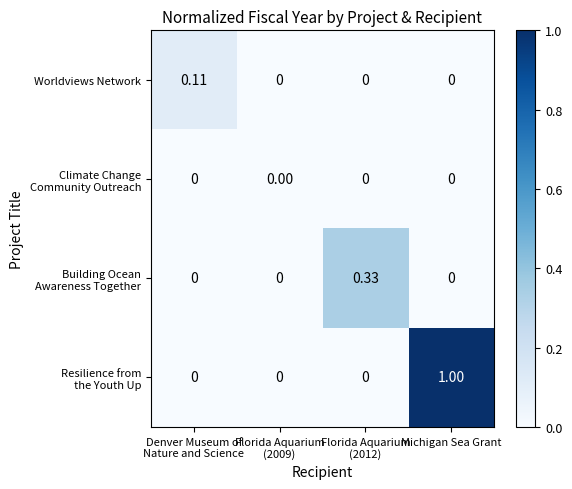

Which label corresponds to the largest value in the chart?

Michigan Sea Grant